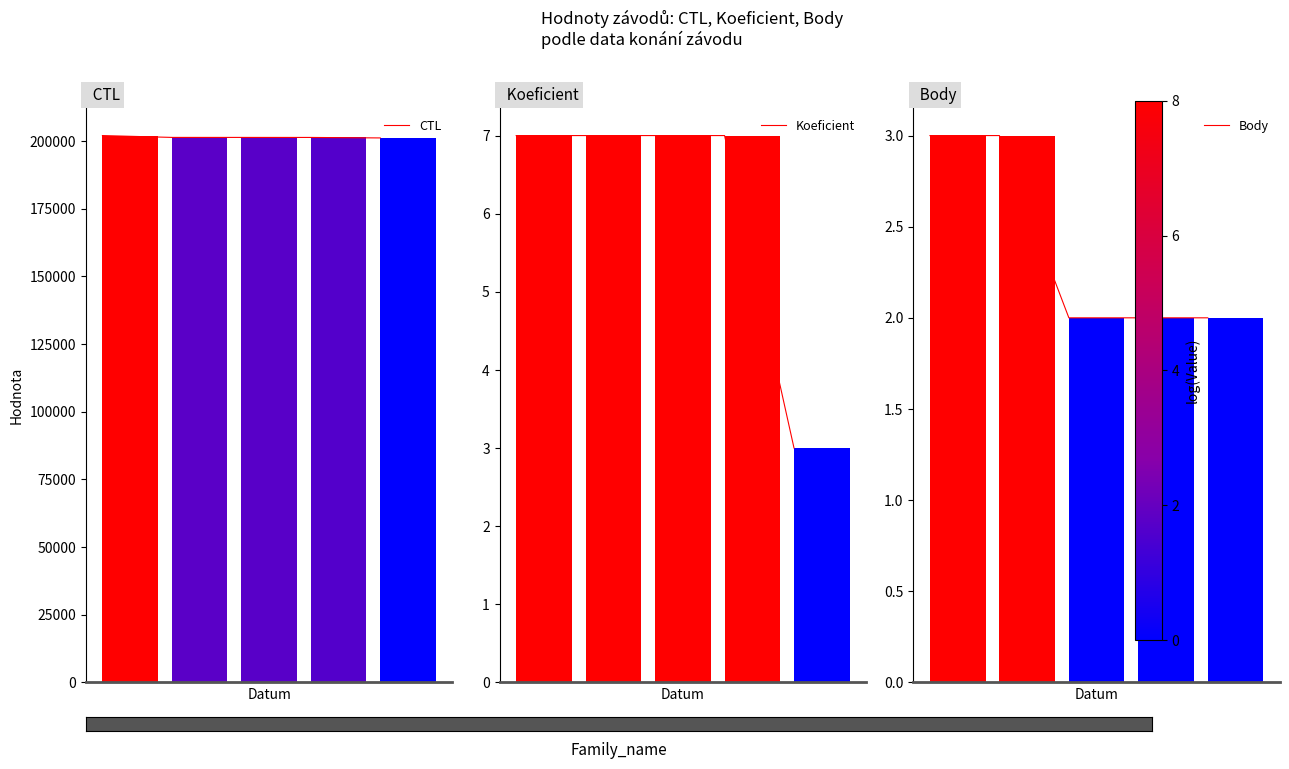

What is the maximum value for Koeficient?

7